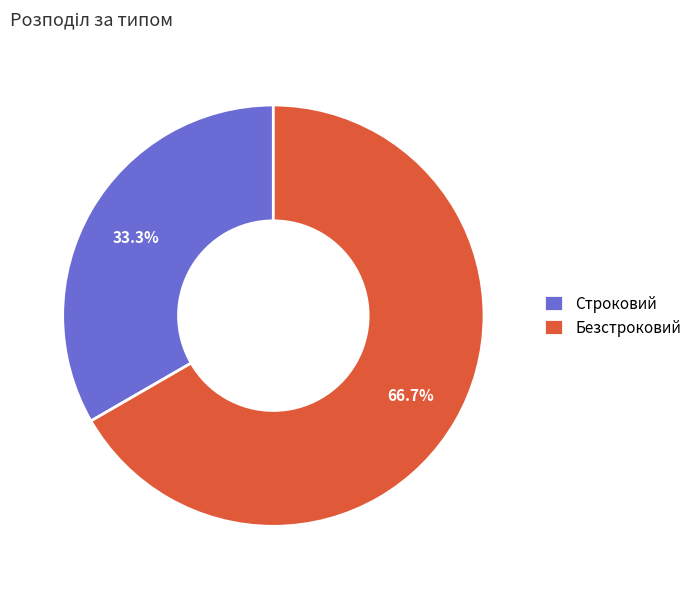

To the nearest percent, what is the average slice percentage?

50%